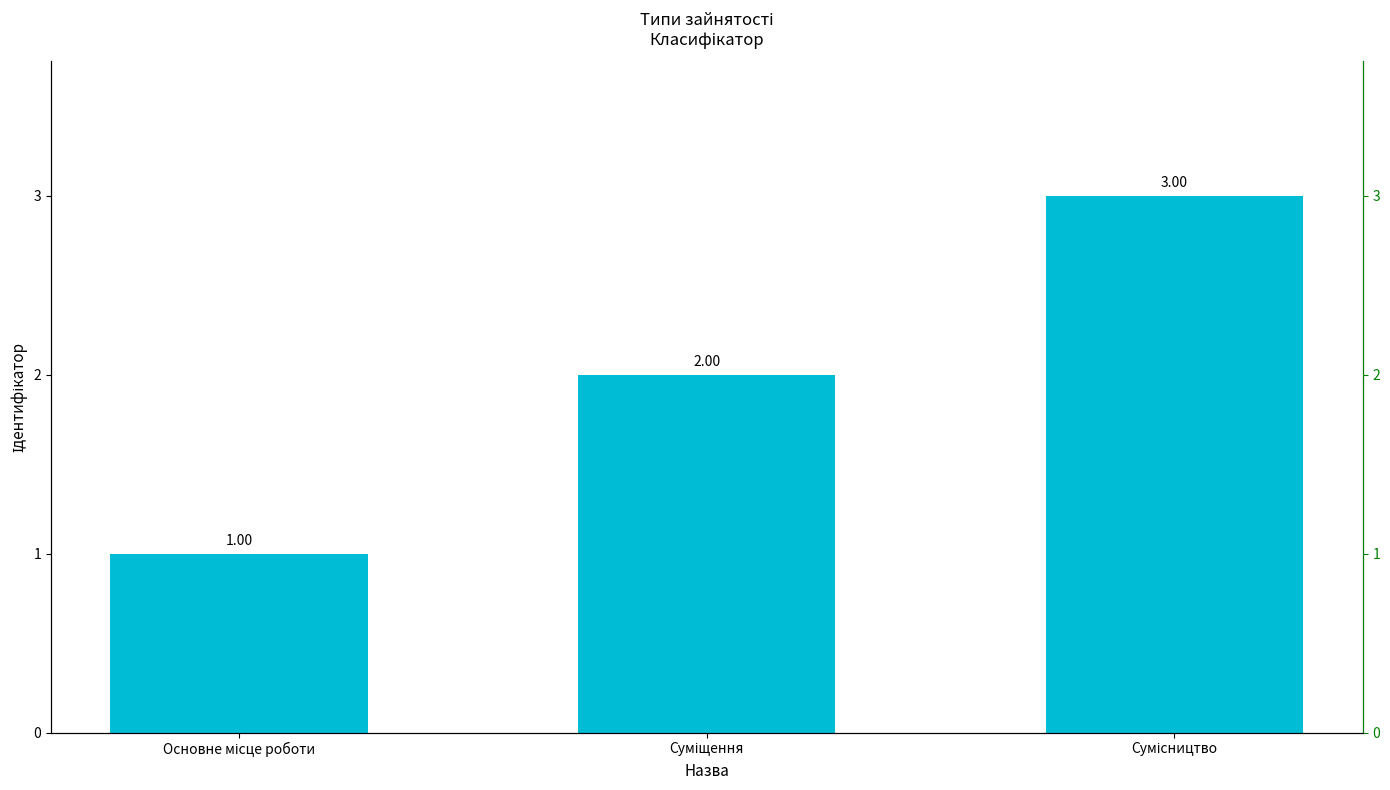

What is the label of the 2nd bar from the right?

Суміщення